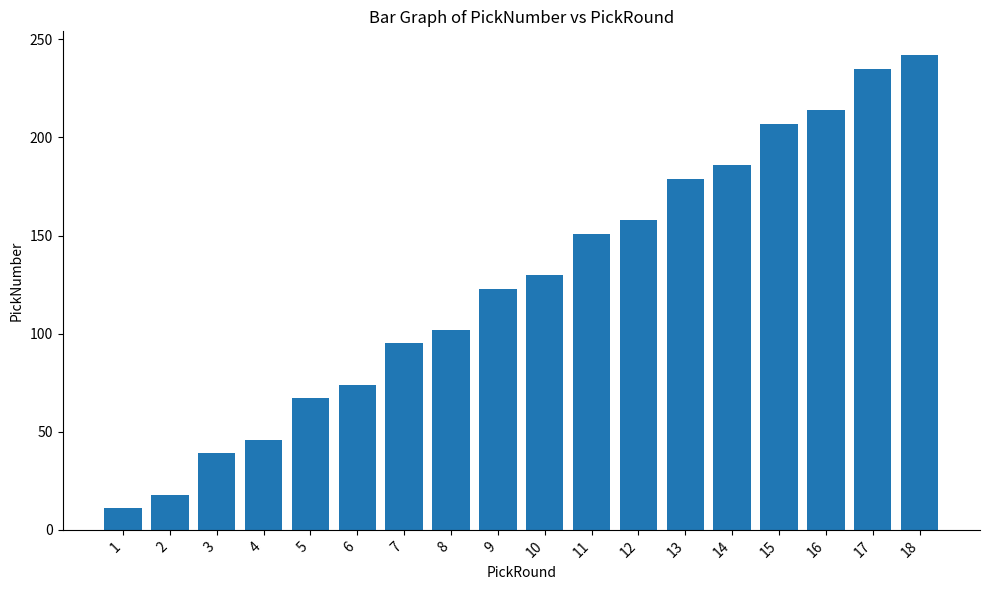

The chart shows a value of 186 at 14. True or false?

True